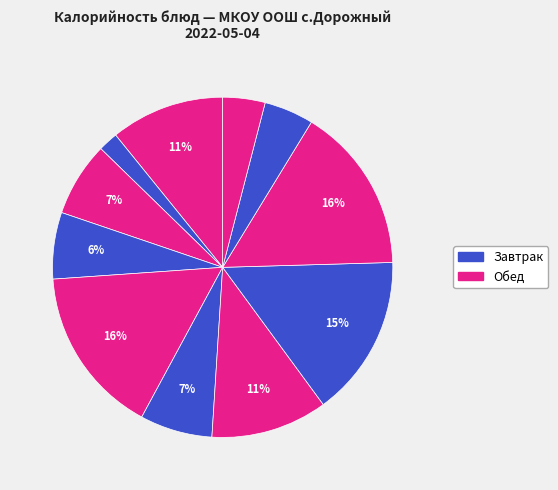

Count the number of slices in the pie.

11